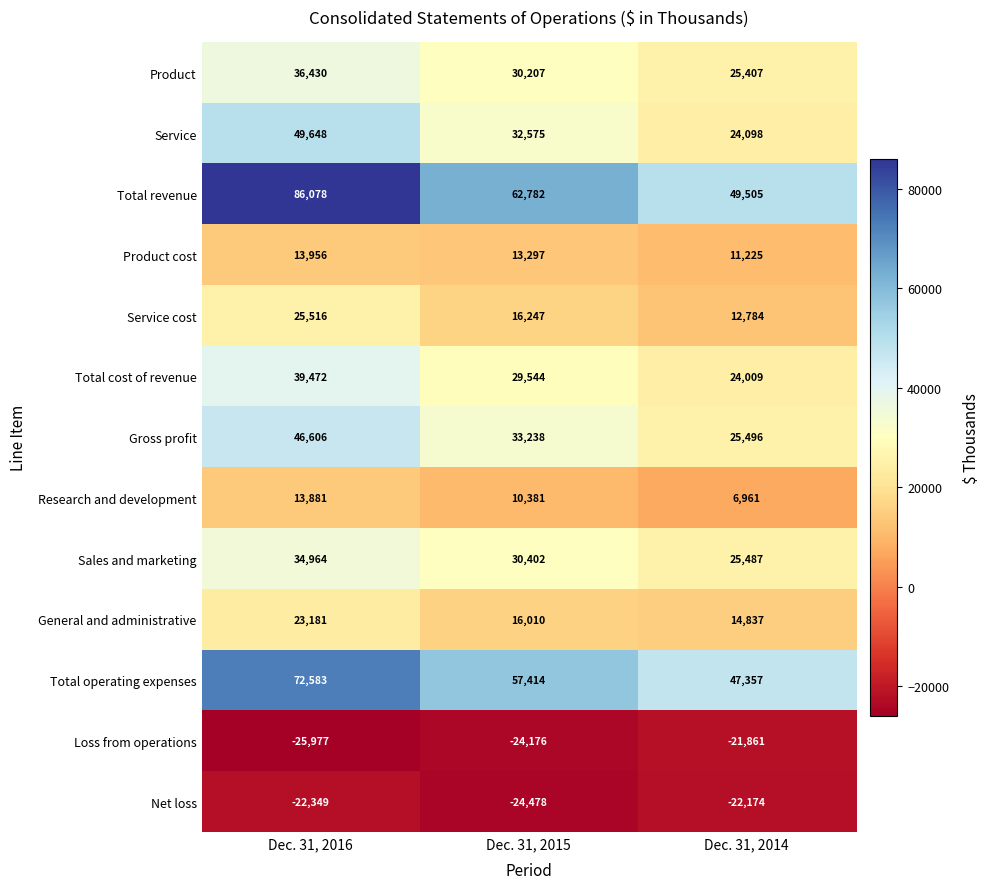

At which category does the chart reach its minimum across all series?

Dec. 31, 2016